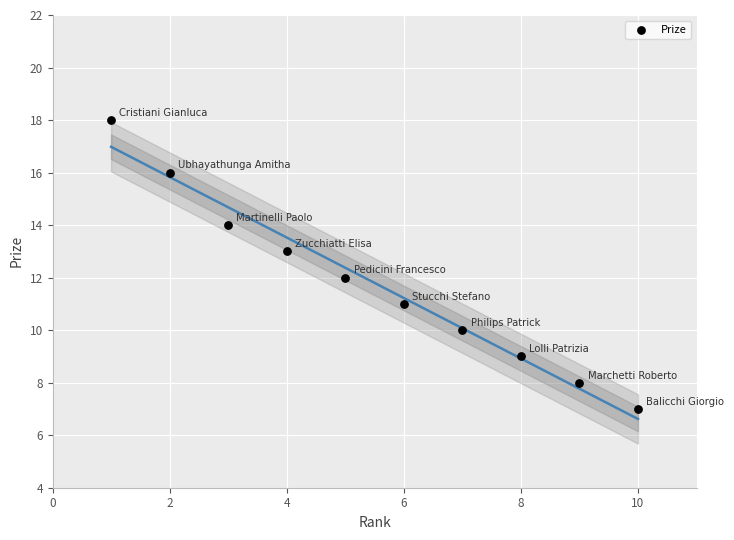

What is the average Y value?

12